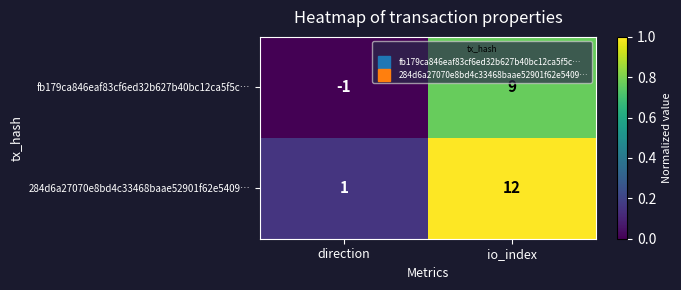

List the series in order of their overall mean, highest first.

284d6a27070e8bd4c33468baae52901f62e5409…, fb179ca846eaf83cf6ed32b627b40bc12ca5f5c…